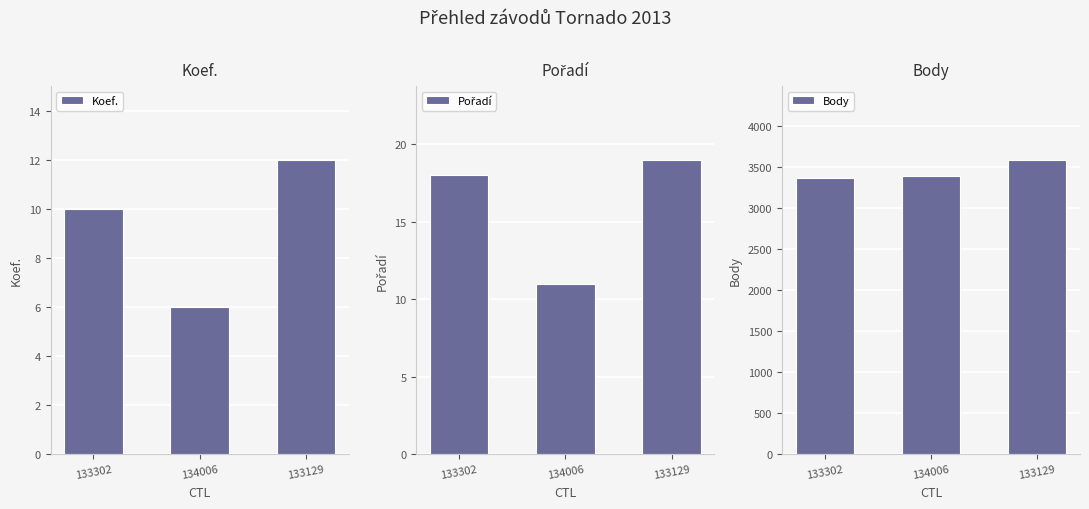

Reading left to right, list all the values displayed in this chart.

Koef.: 133302=10	134006=6	133129=12
Pořadí: 133302=18	134006=11	133129=19
Body: 133302=3371	134006=3389	133129=3592